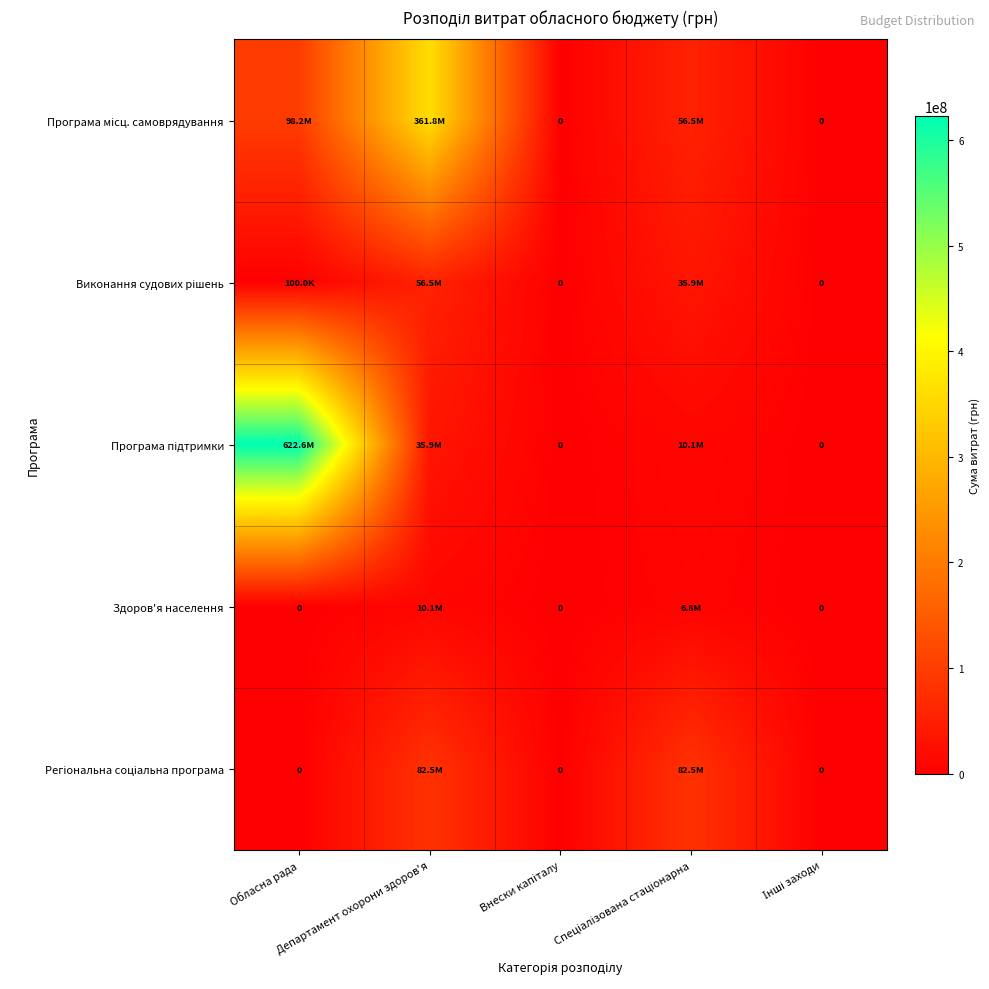

True or false: Програма підтримки has a value of 622605900 at Обласна рада.

True